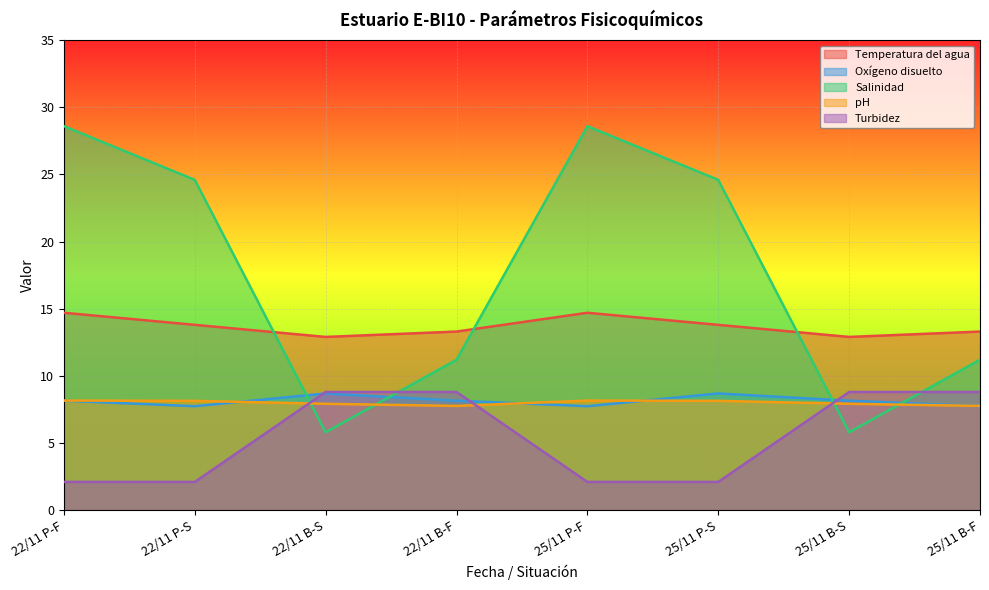

The value of pH at 22/11 P-S is 8.1. True or false?

True